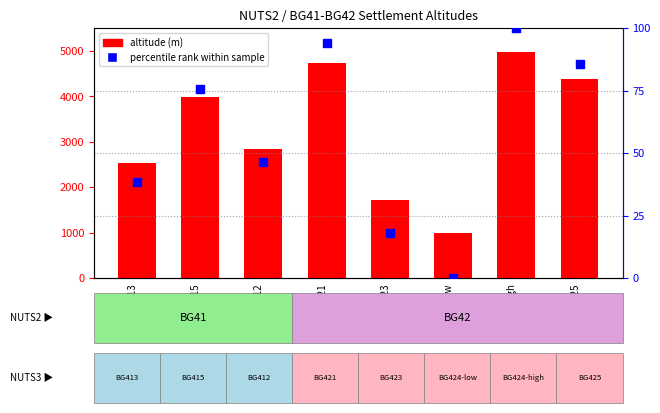

Which series reaches the maximum Y coordinate?

altitude (m)